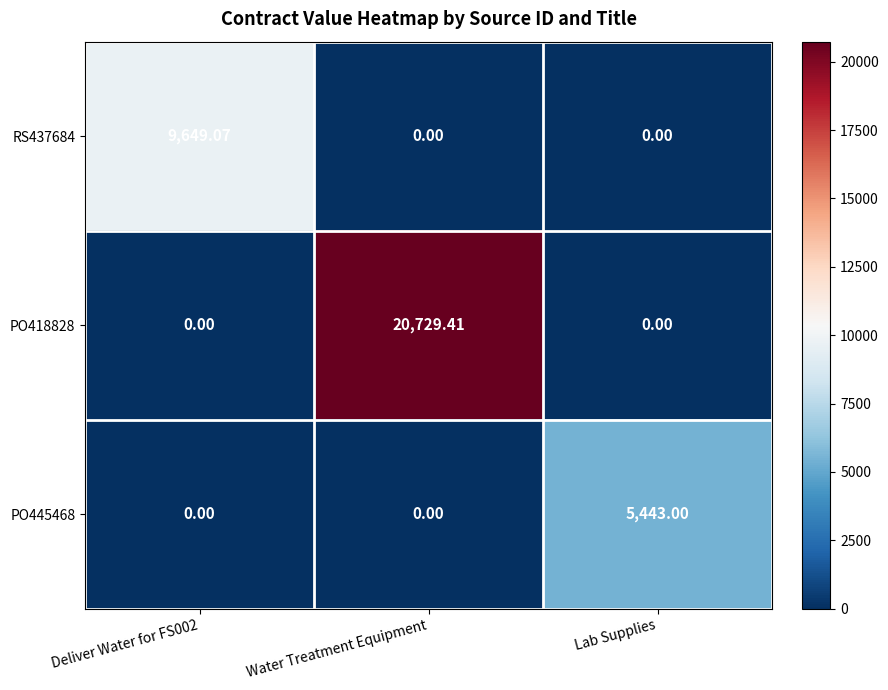

At which category is the sum across all series the highest?

Water Treatment Equipment